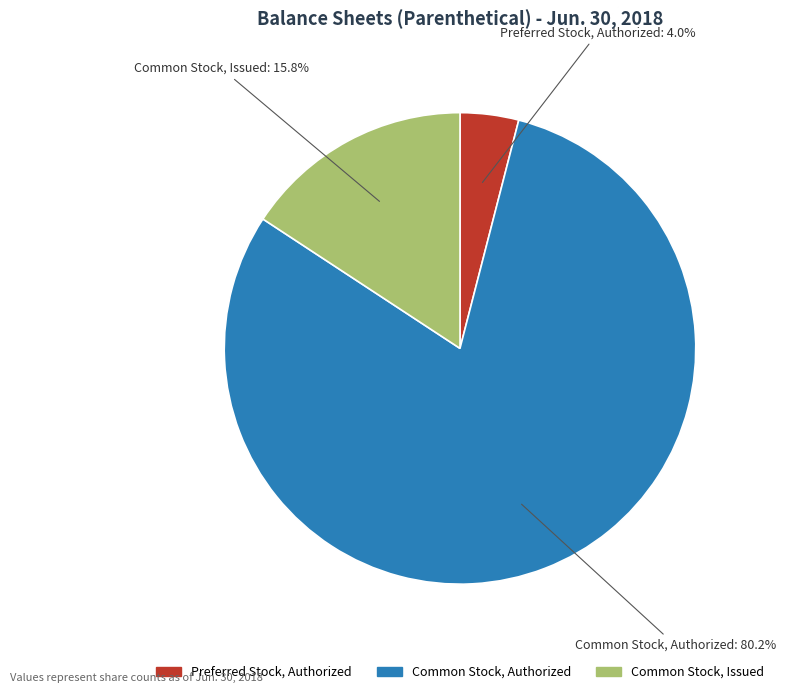

Is there any slice that represents more than half of the pie?

Yes